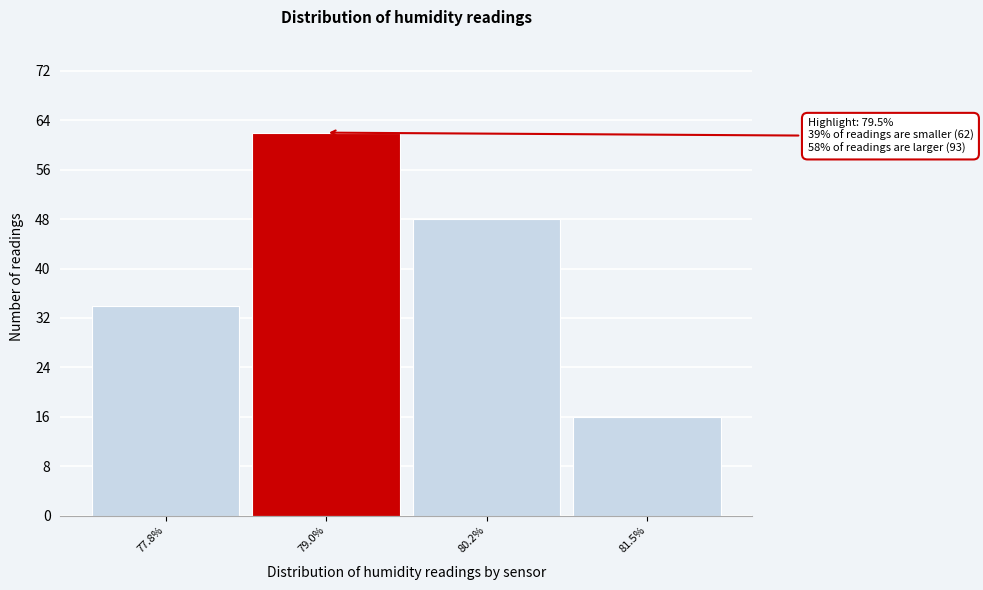

Reading left to right, extract all data points from this chart.

34	62	48	16